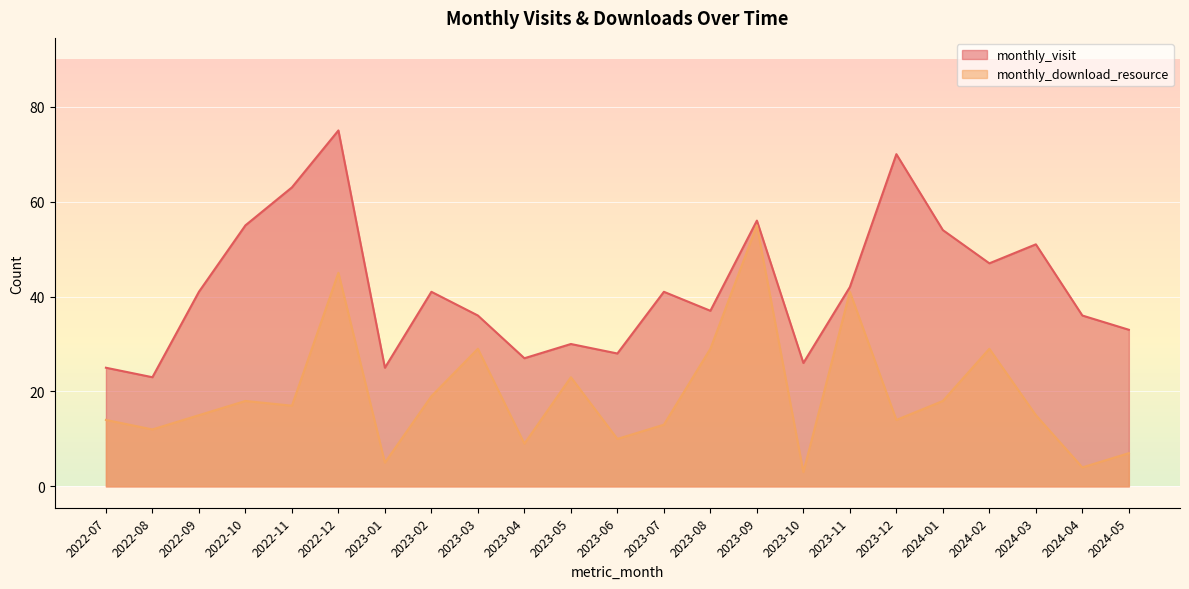

Which series has the widest spread of values?

monthly_visit